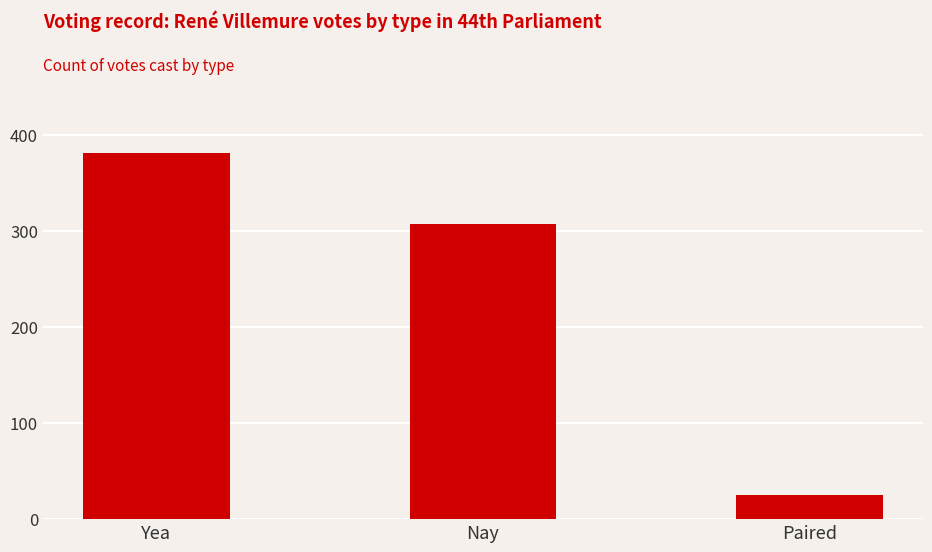

What is the sum of all values?

713